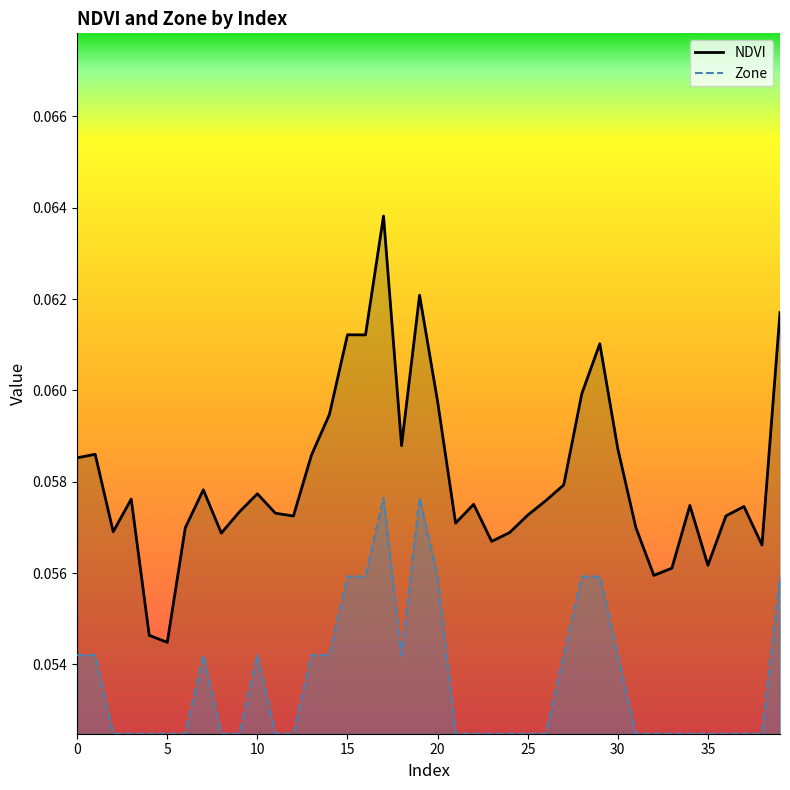

What is the sum of the Zone values at 25 and 13?

0.1